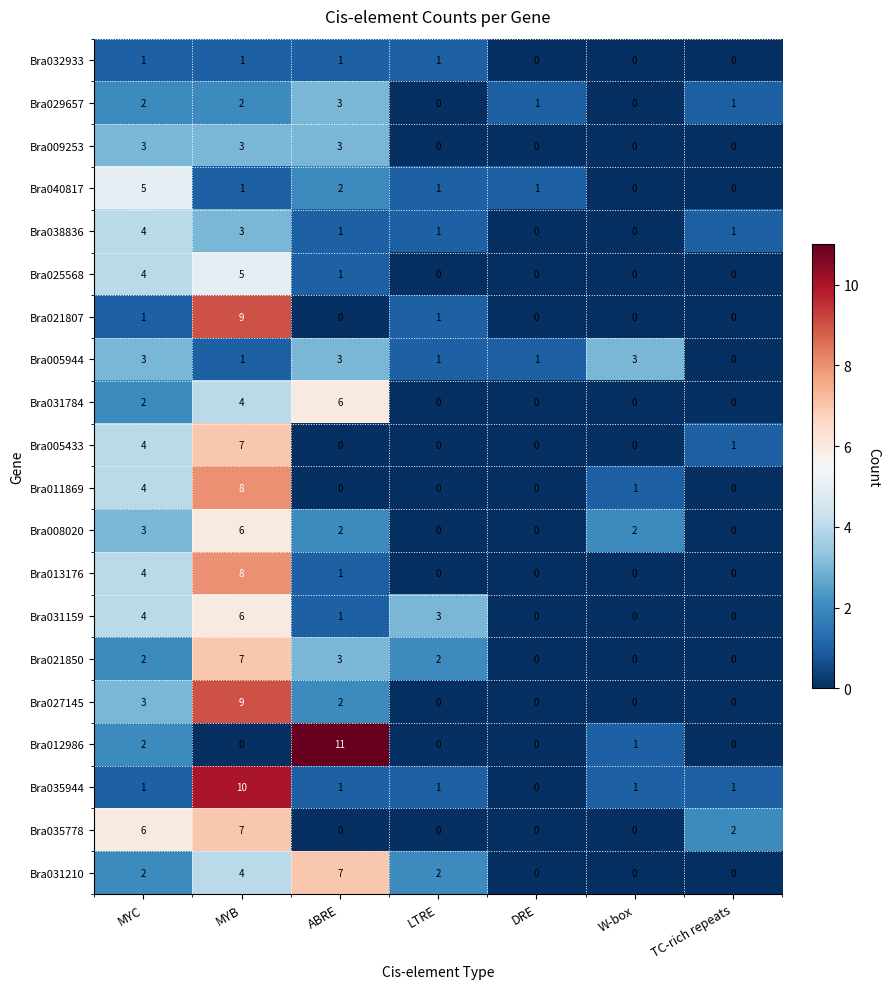

At which category is the sum across all series the highest?

MYB